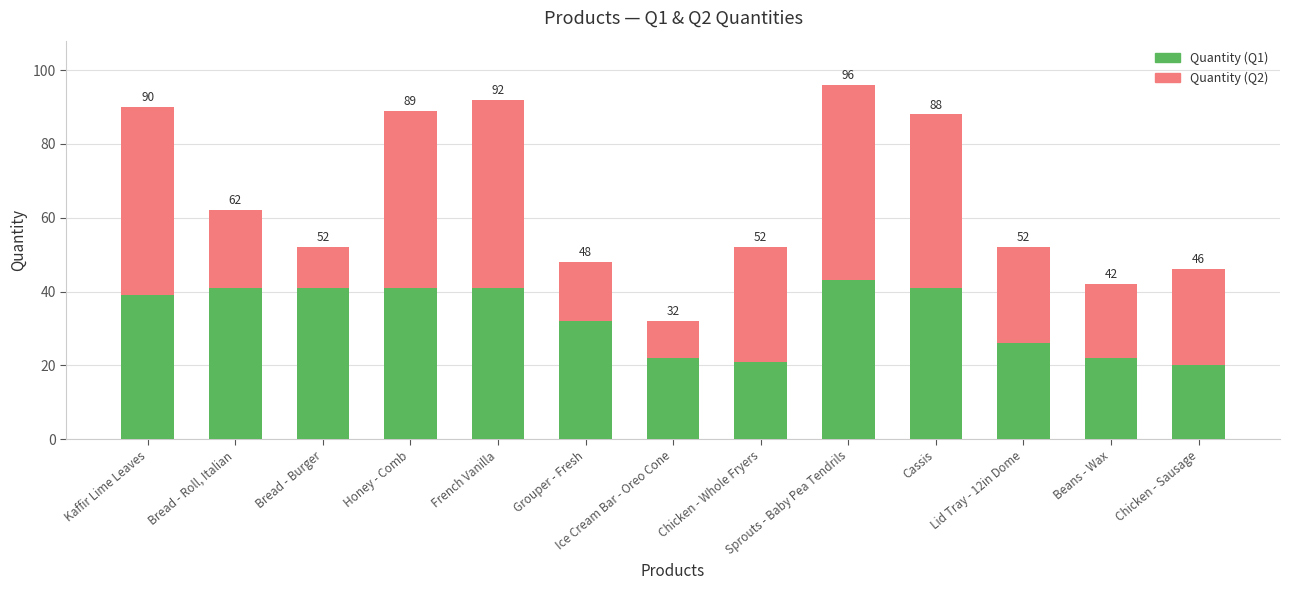

How many bars are there in total?

13